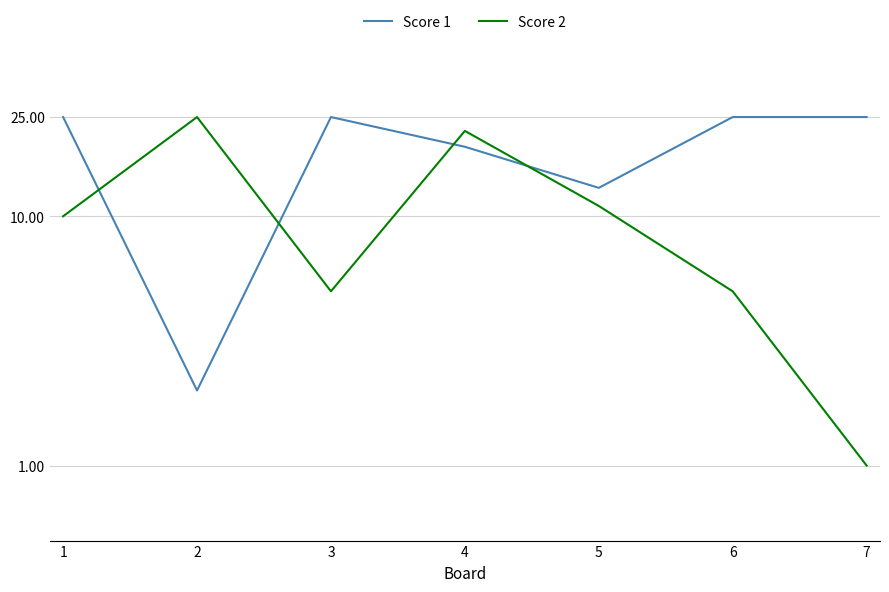

Reading left to right, extract all data points from this chart.

Score 1: 1=25	2=2	3=25	4=19	5=13	6=25	7=25
Score 2: 1=10	2=25	3=5	4=22	5=11	6=5	7=1